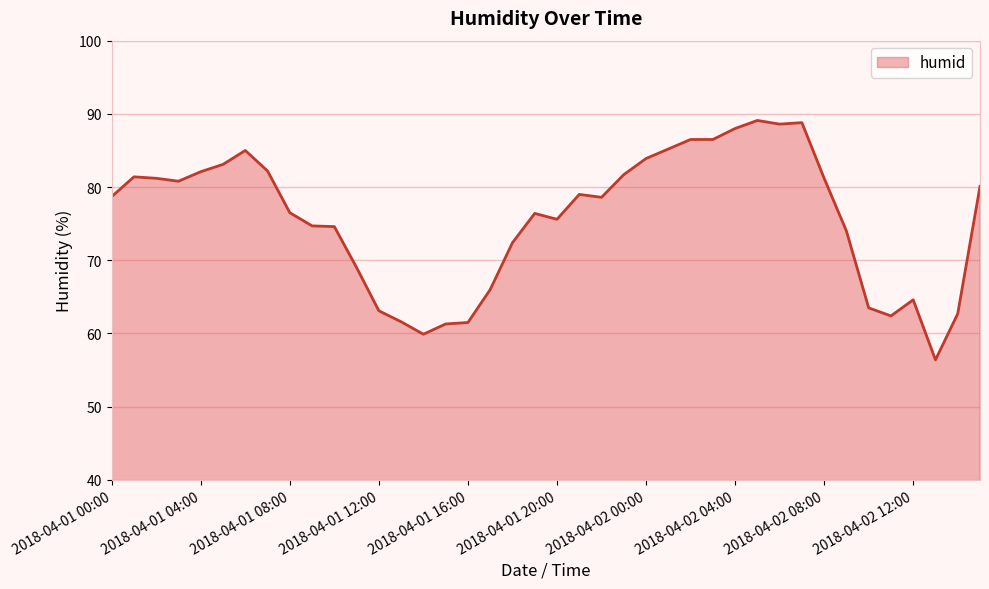

What is the difference between the maximum and minimum values?

32.7